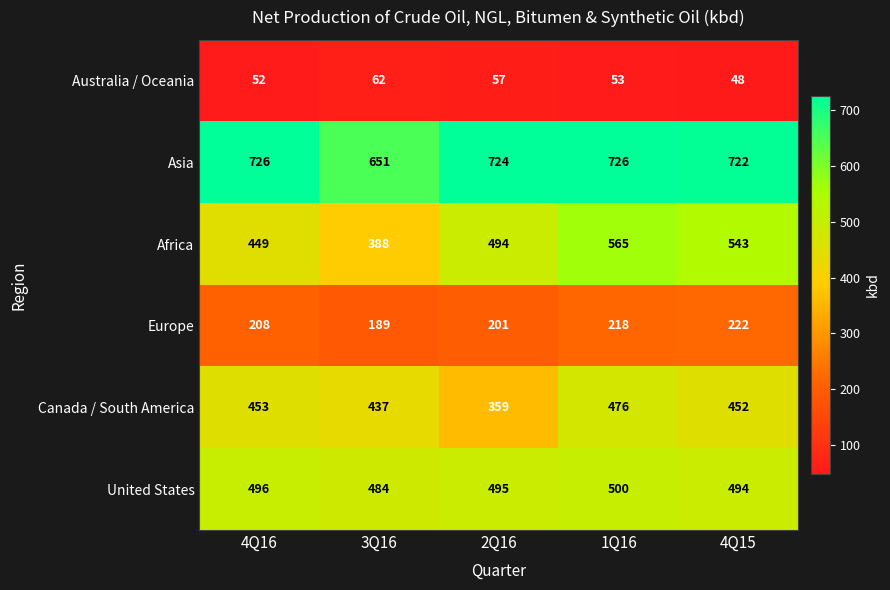

What is the greatest value displayed?

726